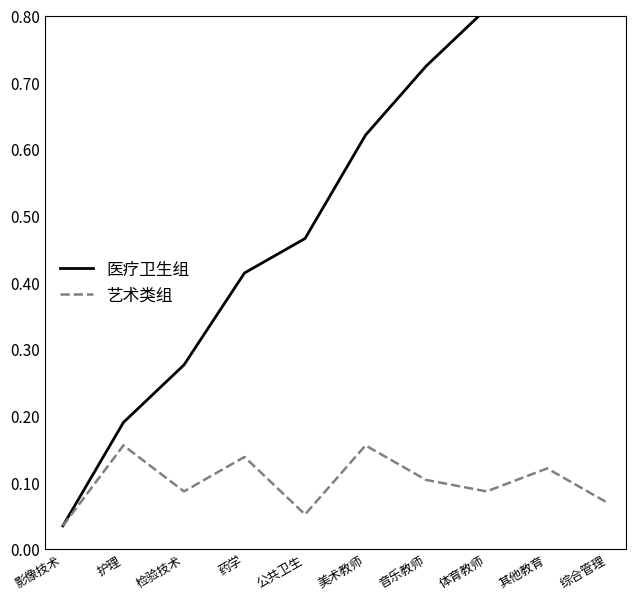

True or false: 艺术类组 and 医疗卫生组 intersect in this chart.

False